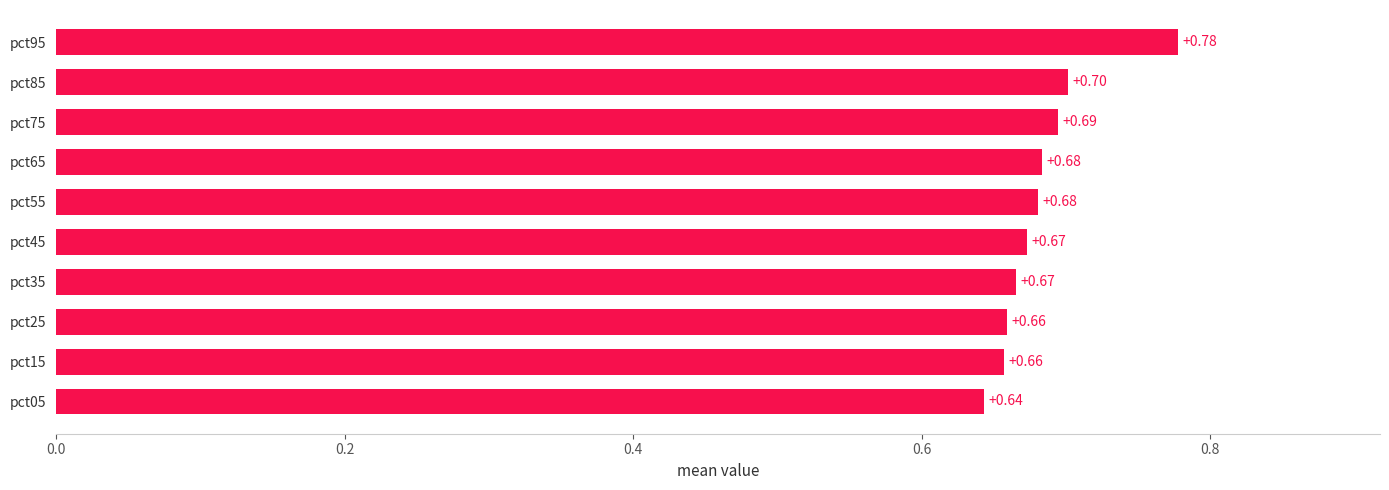

What is the sum of all values?

6.8